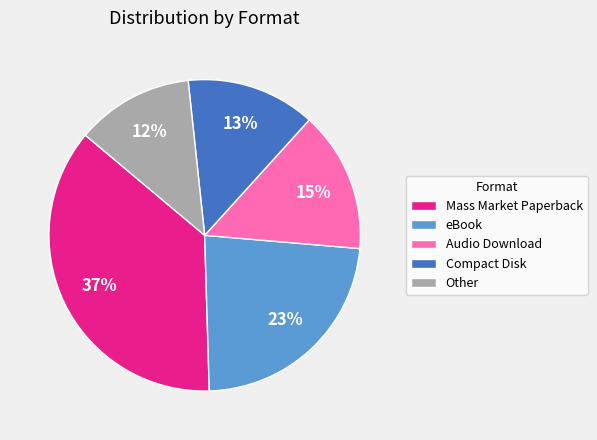

Rank the categories by value from lowest to highest.

Other, Compact Disk, Audio Download, eBook, Mass Market Paperback